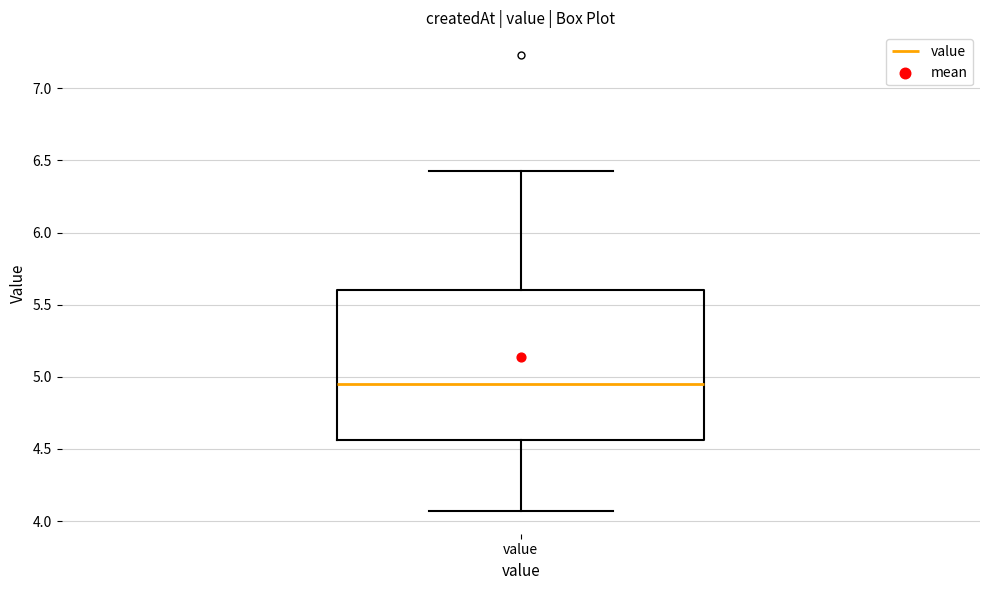

Where does the lower whisker of the box for value end on the y-axis? The values are not printed on the chart, so give them approximately, as read against the axis.

4.05